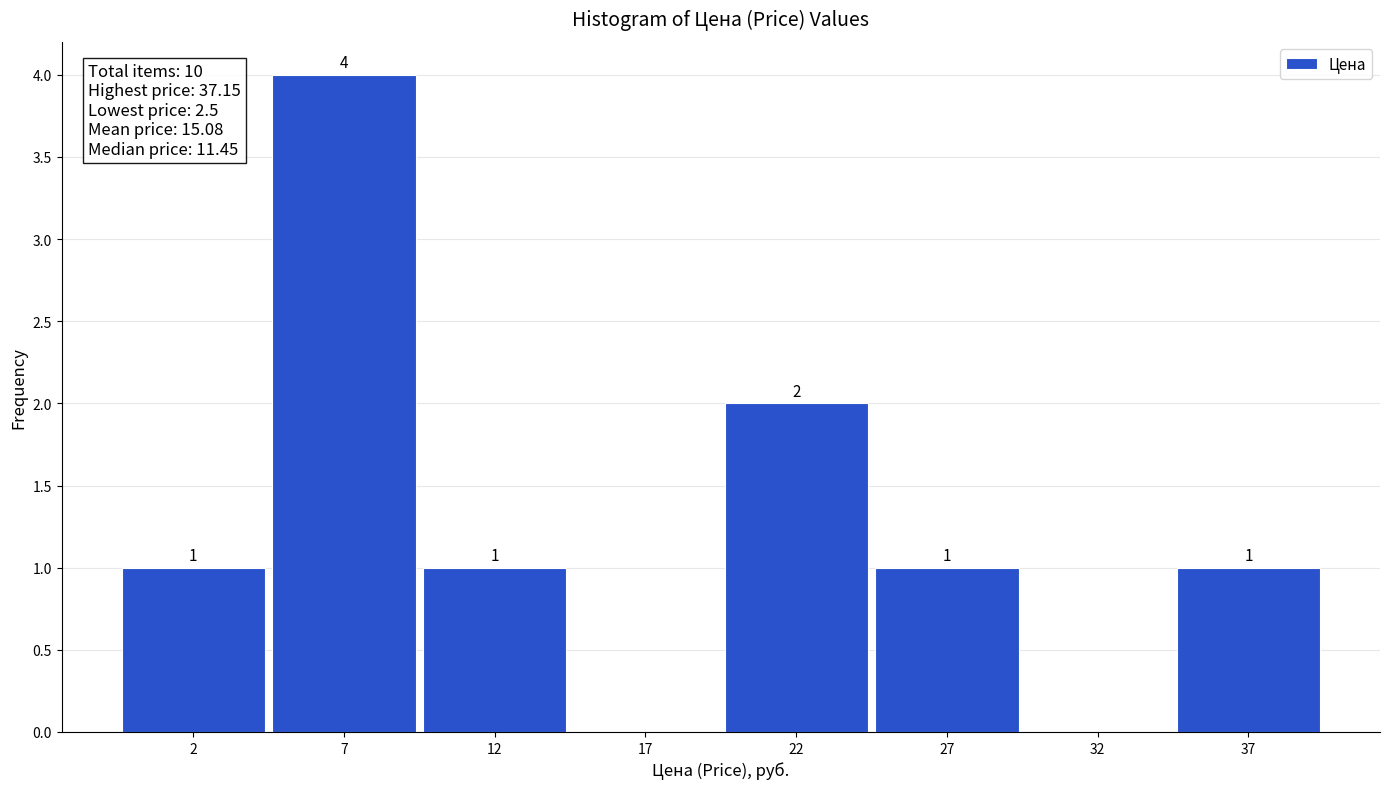

Reading left to right, list all the values displayed in this chart.

2=1	7=4	12=1	17=0	22=2	27=1	32=0	37=1